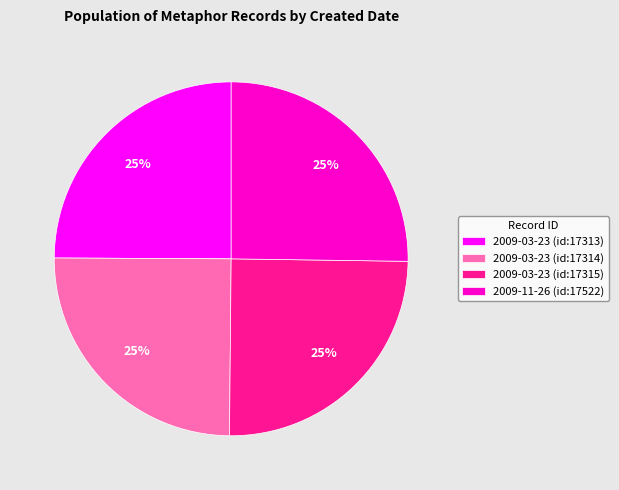

To the nearest percent, what portion does 2009-03-23 (id:17313) represent?

25%